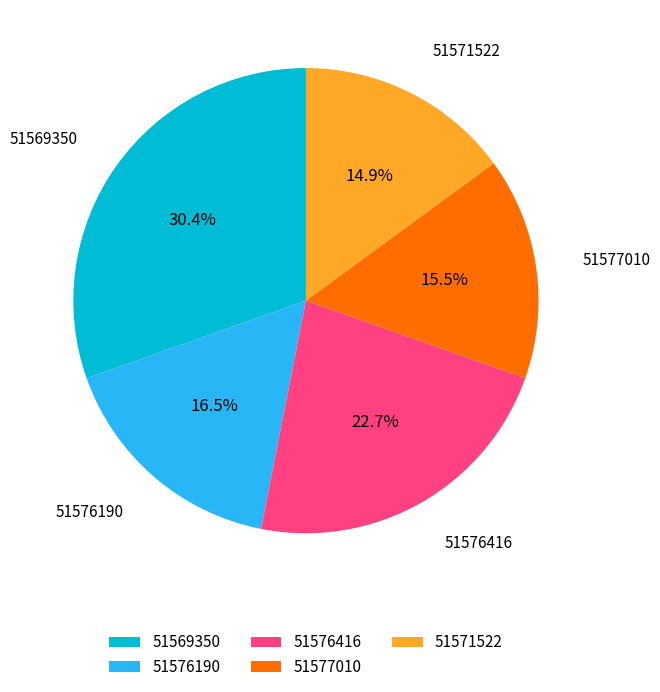

To the nearest percent, what is the difference between the largest and smallest slice percentages?

15%